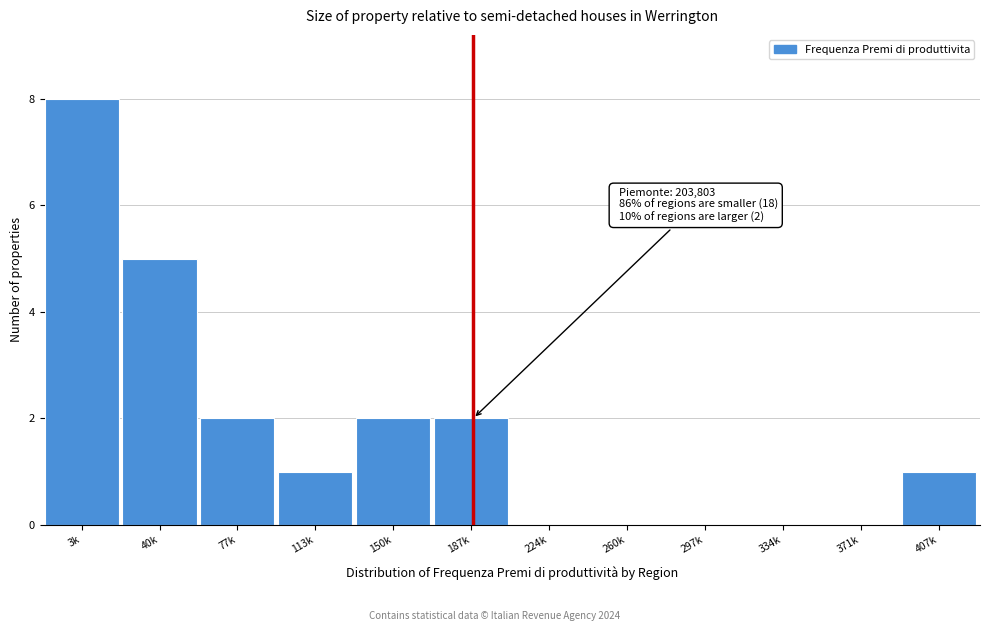

Reading left to right, what are all the values shown in this chart?

3k=8	40k=5	77k=2	113k=1	150k=2	187k=2	224k=0	260k=0	297k=0	334k=0	371k=0	407k=1